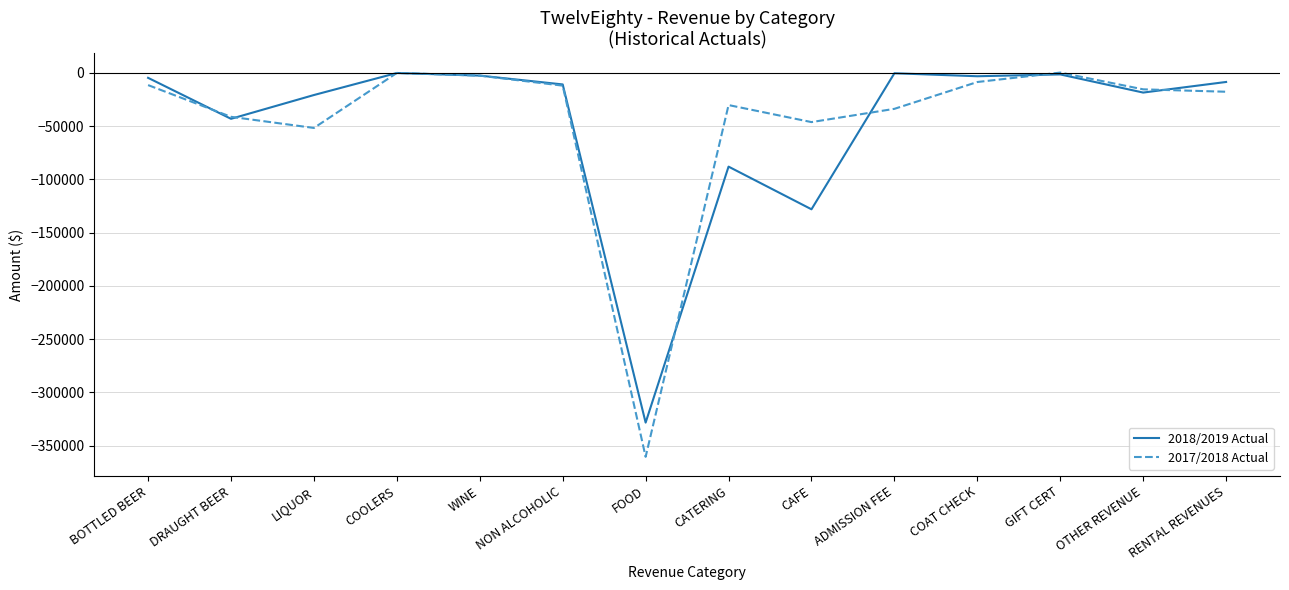

Which series has the widest spread of values?

2017/2018 Actual